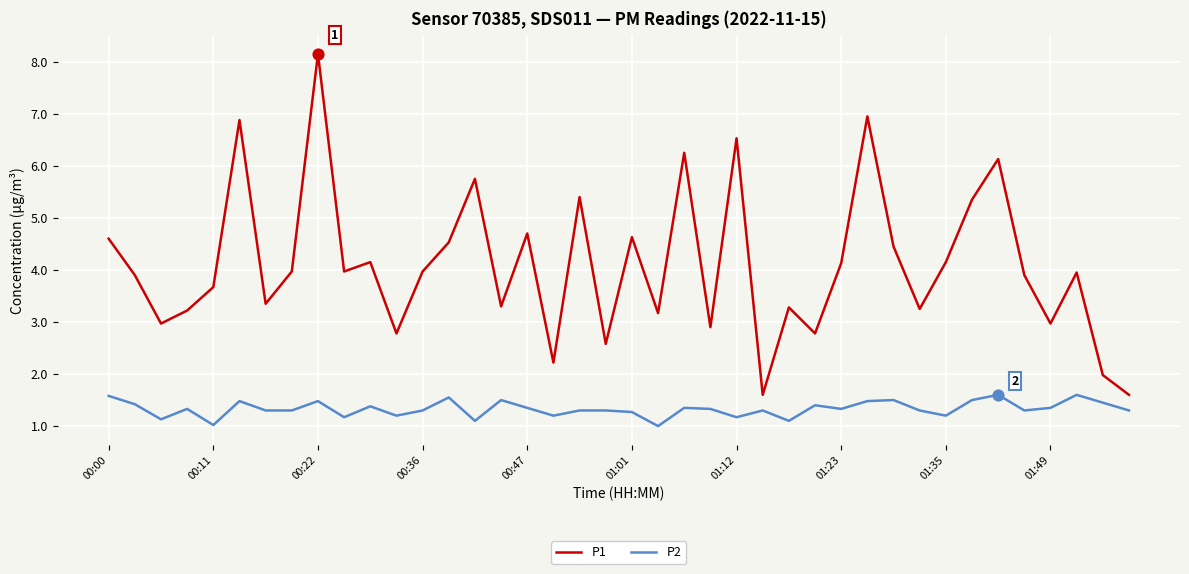

Which series has the largest total across all categories?

P1